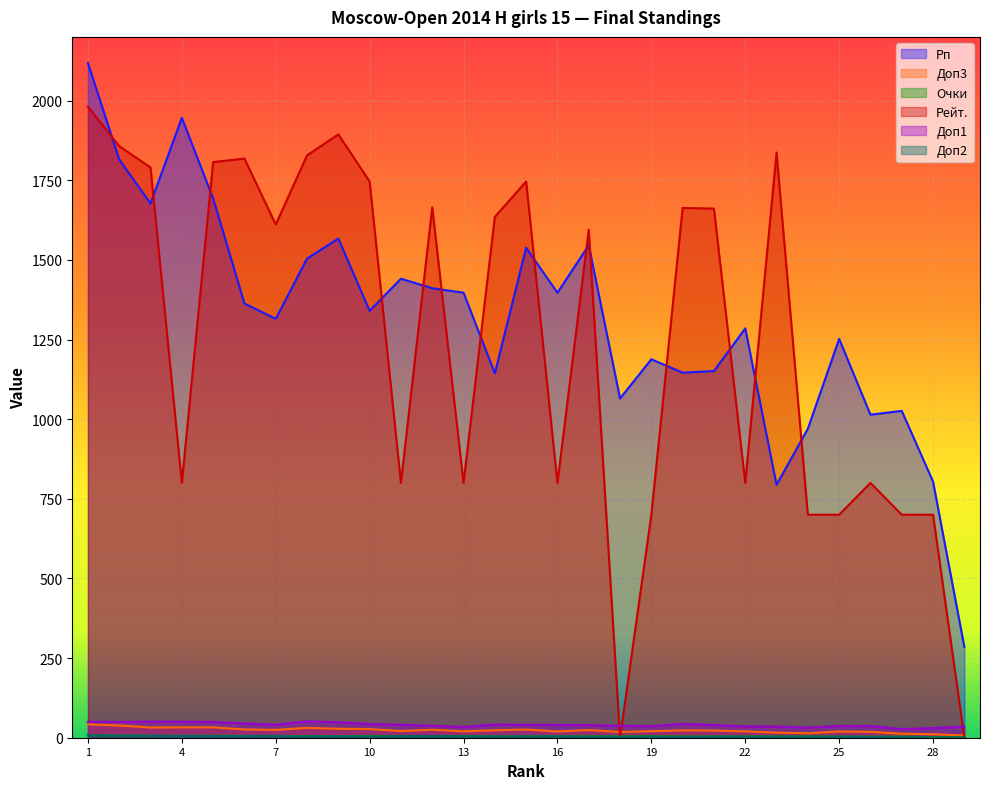

True or false: Рейт. and Очки intersect in this chart.

True